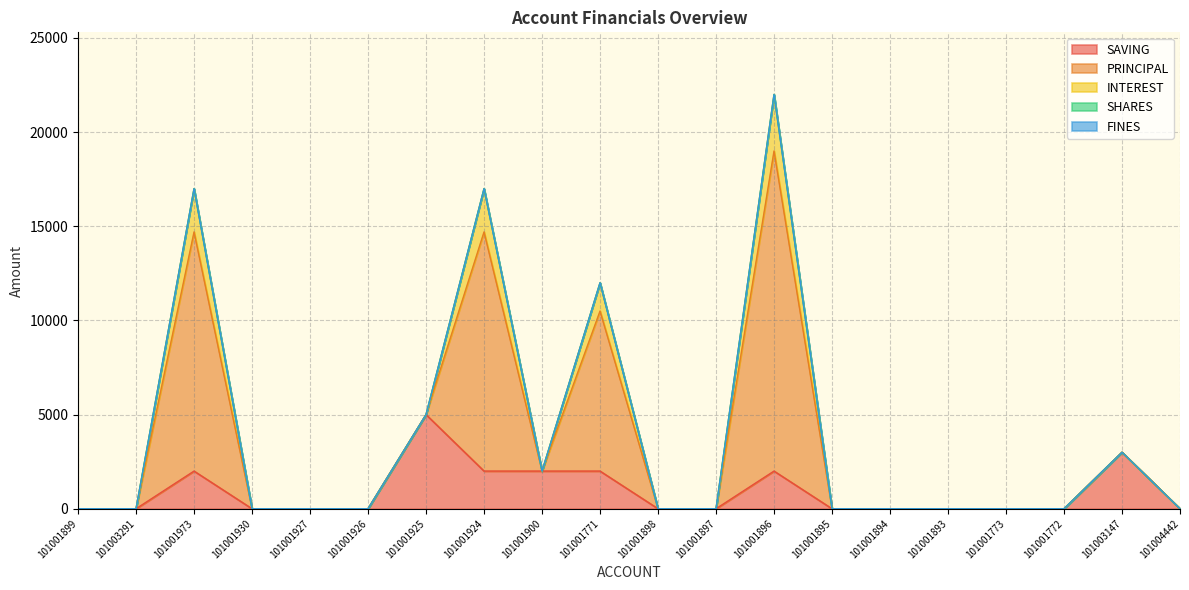

Does the chart display data point markers on the line(s)?

No